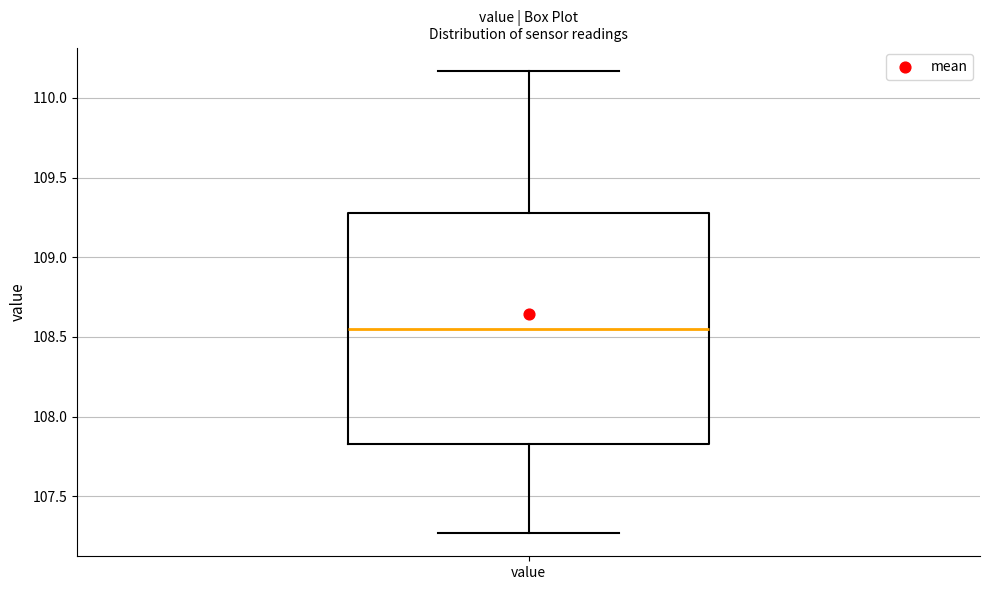

Where is the upper edge of the box for value on the y-axis? The values are not printed on the chart, so give them approximately, as read against the axis.

109.30